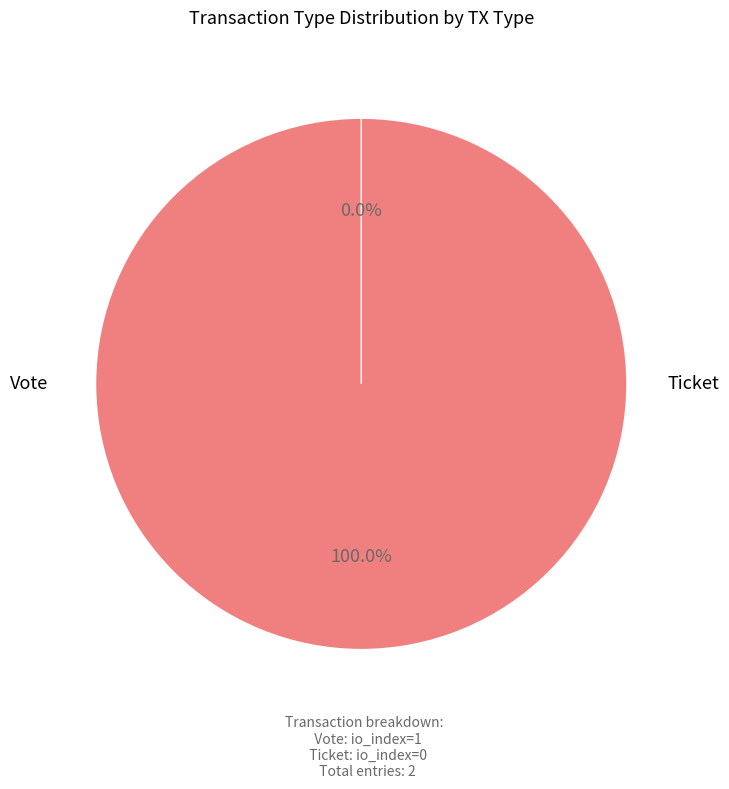

What percentage is the Vote slice, to the nearest percent?

100%